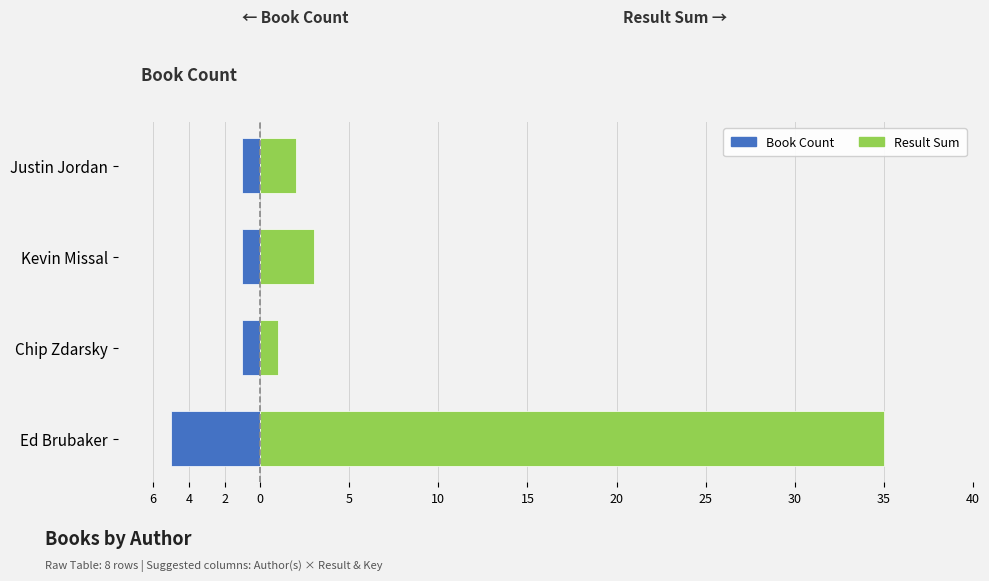

What are all the series names shown in the legend?

Book Count, Result Sum